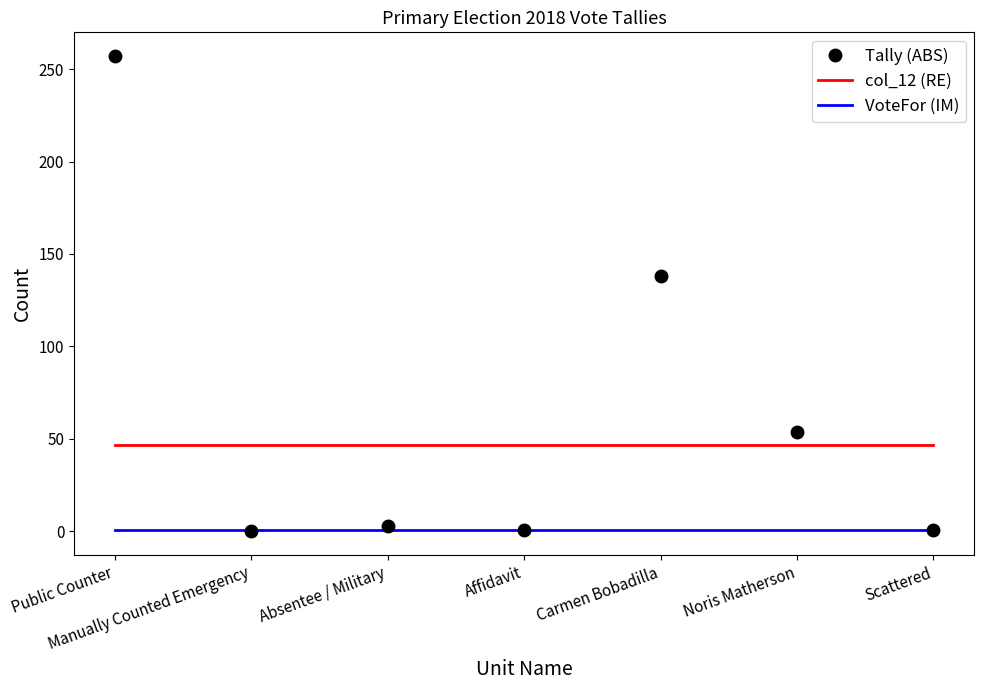

How many times do Tally (ABS) and col_12 (RE) cross each other?

3